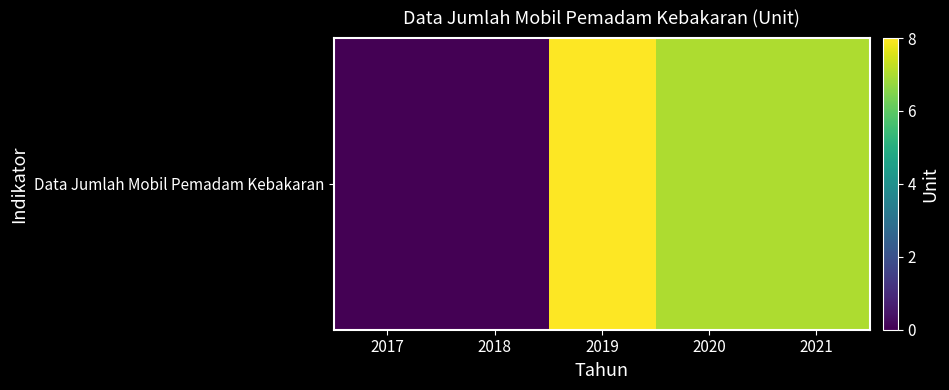

Rank the categories by value from highest to lowest.

2019, 2020, 2021, 2017, 2018